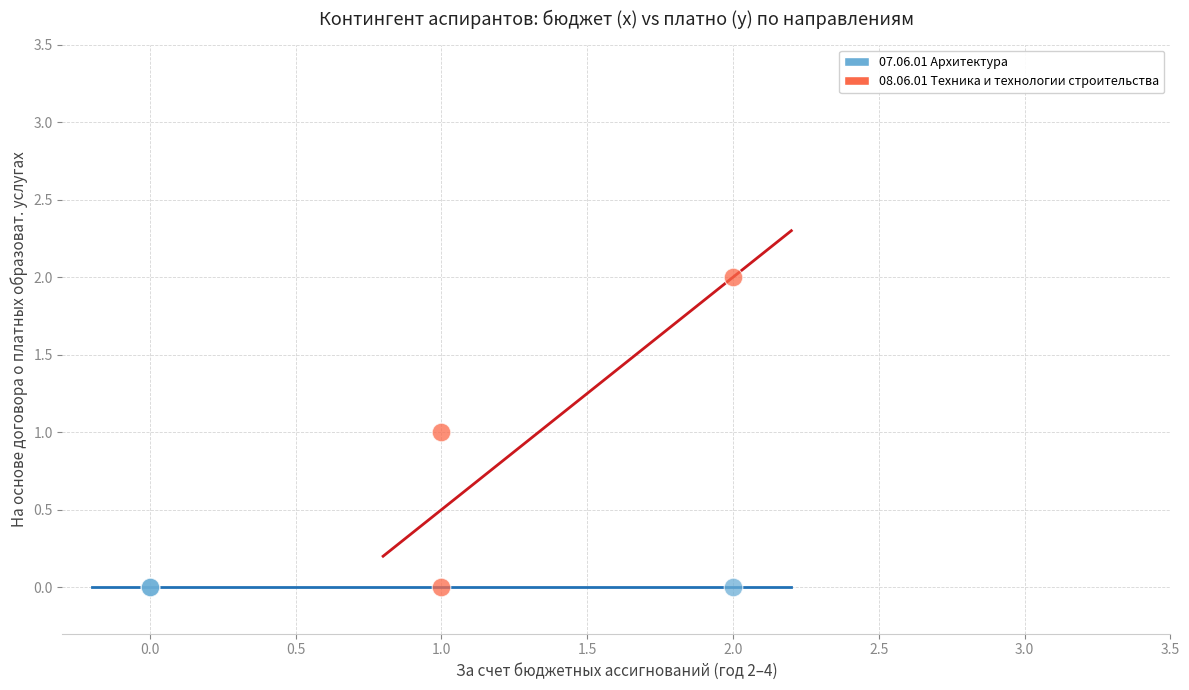

Which series contains the highest Y value?

08.06.01 Техника и технологии строительства